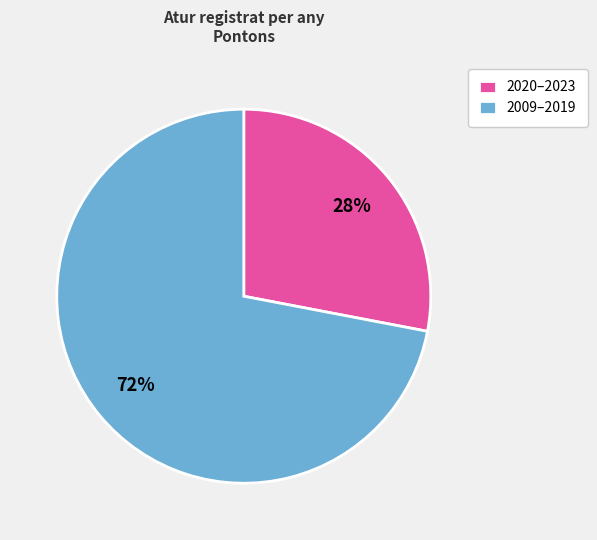

To the nearest percent, what portion does 2020–2023 represent?

28%